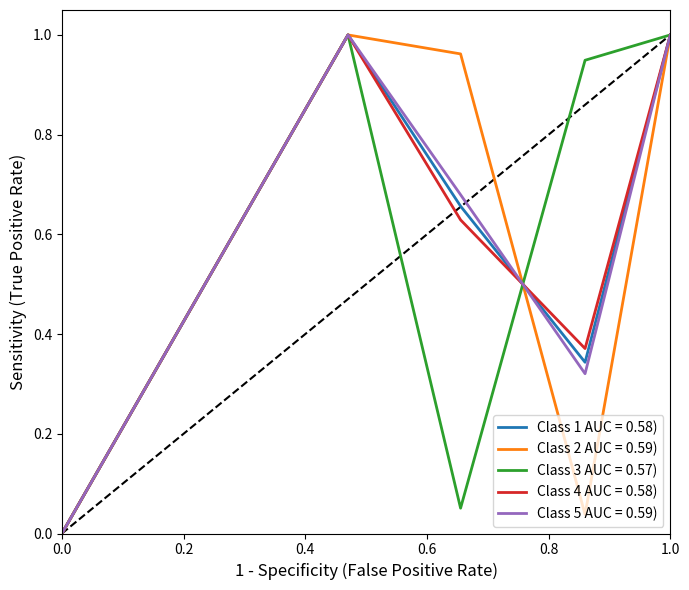

True or false: Class 1 AUC = 0.58) has a value of 1.0 at 1.0.

True